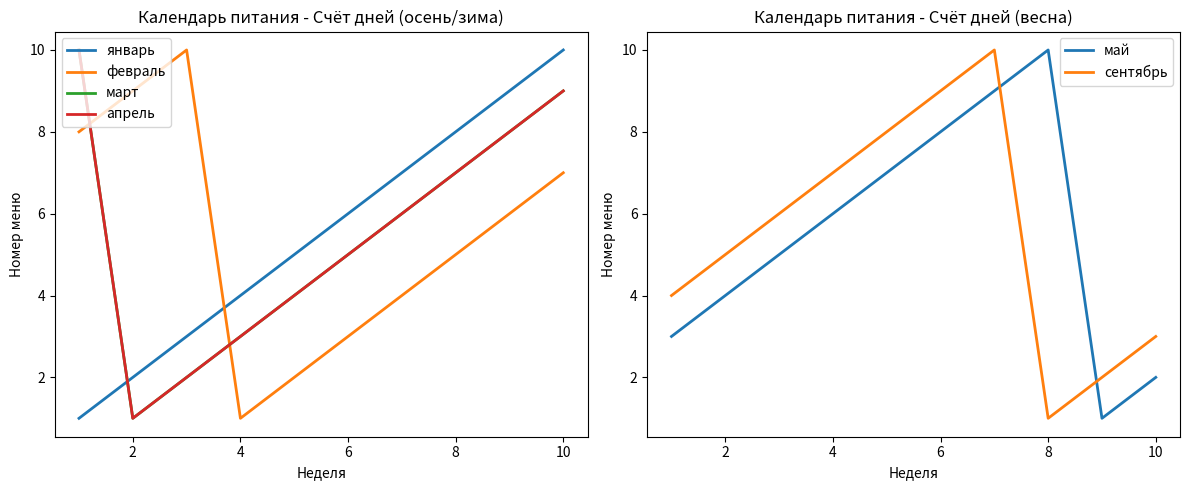

True or false: сентябрь and май cross at least once.

True